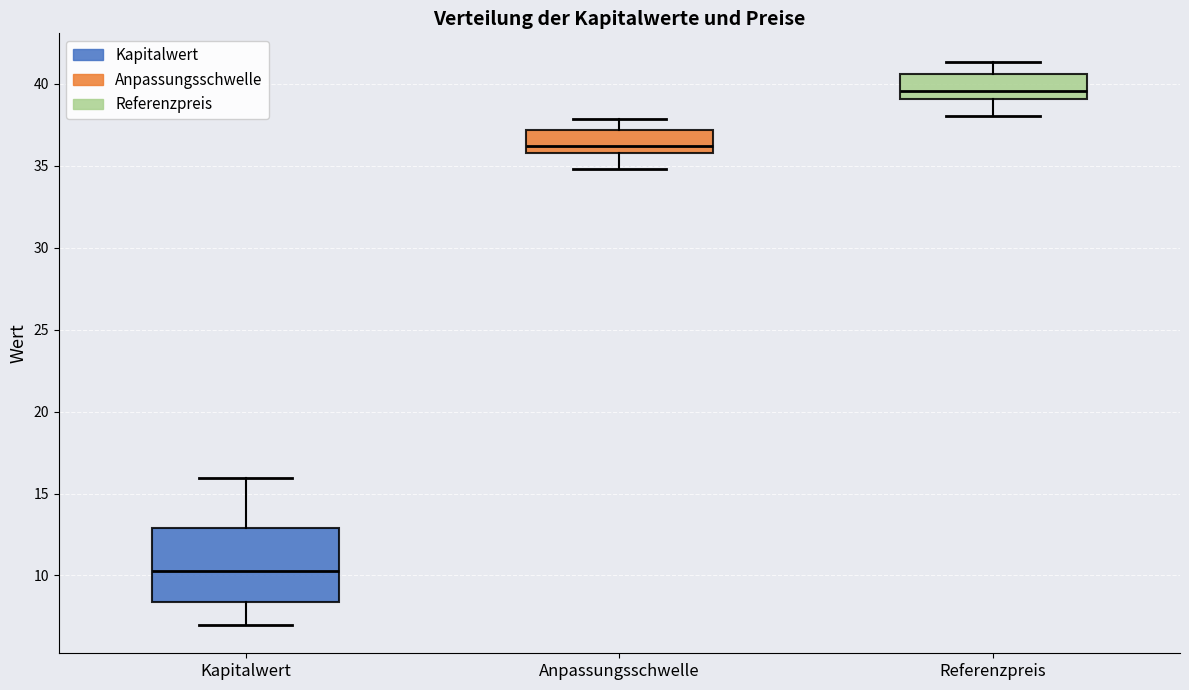

Reading left to right, read every box against the y-axis: the position of its median line, the range the box covers, and the ends of its whiskers. The values are not printed on the chart, so give them approximately, as read against the axis.

Kapitalwert: median 10.5, box 8.5 to 13.0, whiskers 7.0 to 16.0
Anpassungsschwelle: median 36.0 (just above the box's lower edge), box 36.0 to 37.0, whiskers 35.0 to 38.0
Referenzpreis: median 39.5, box 39.0 to 40.5, whiskers 38.0 to 41.5